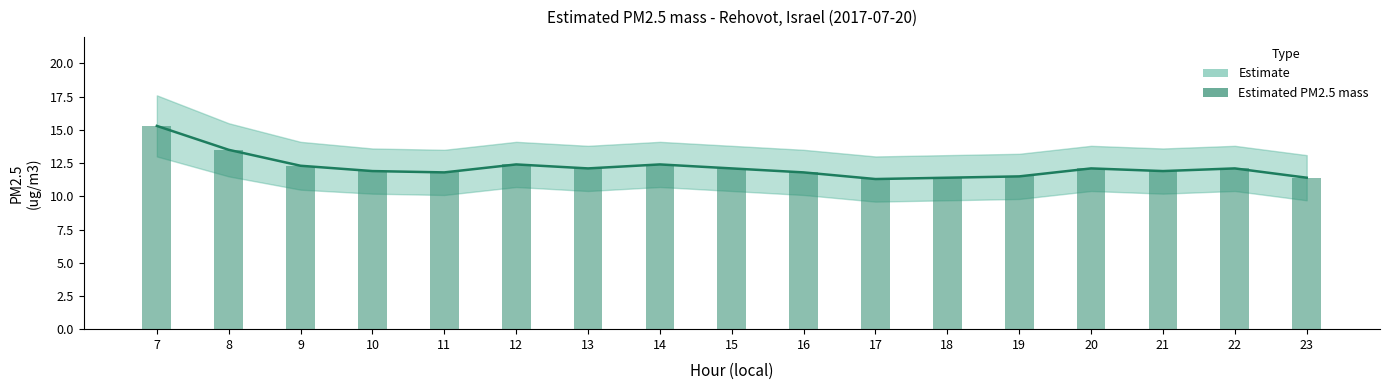

What is the minimum value shown in the chart?

11.3